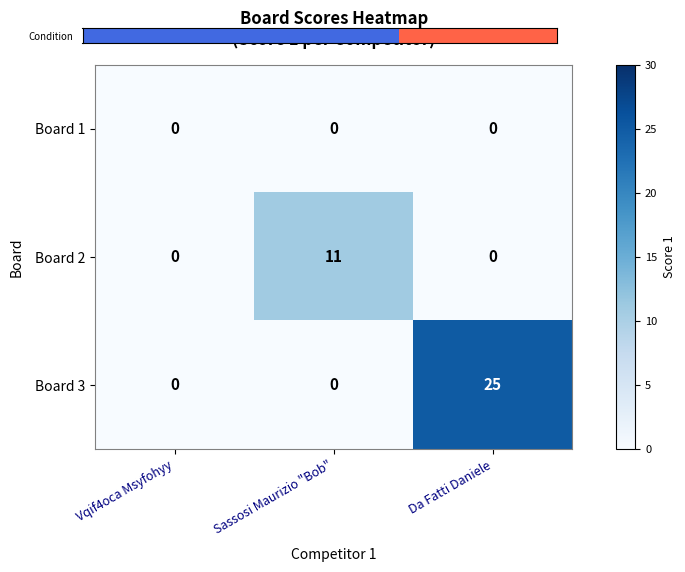

Reading left to right, extract all data points from this chart.

Board 1: 0	0	0
Board 2: 0	11	0
Board 3: 0	0	25